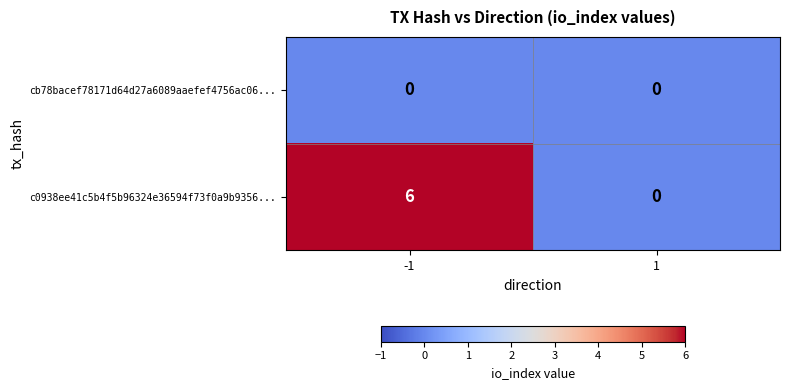

Rank the series by their maximum value, from highest to lowest.

c0938ee41c5b4f5b96324e36594f73f0a9b9356..., cb78bacef78171d64d27a6089aaefef4756ac06...